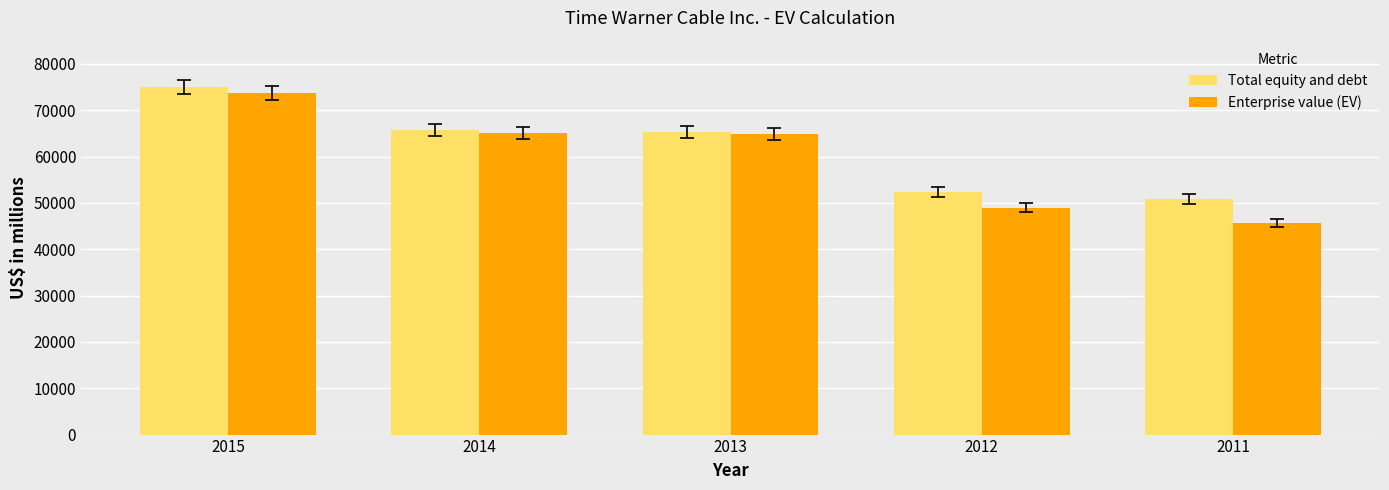

What is the difference between the Total equity and debt values at 2012 and 2014?

13399